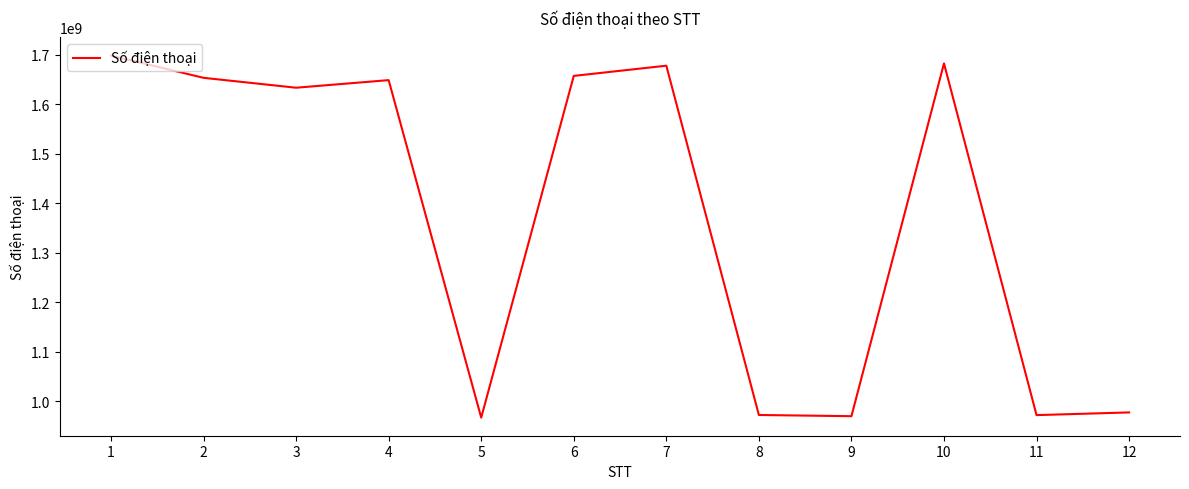

What is the average value?

1375474750